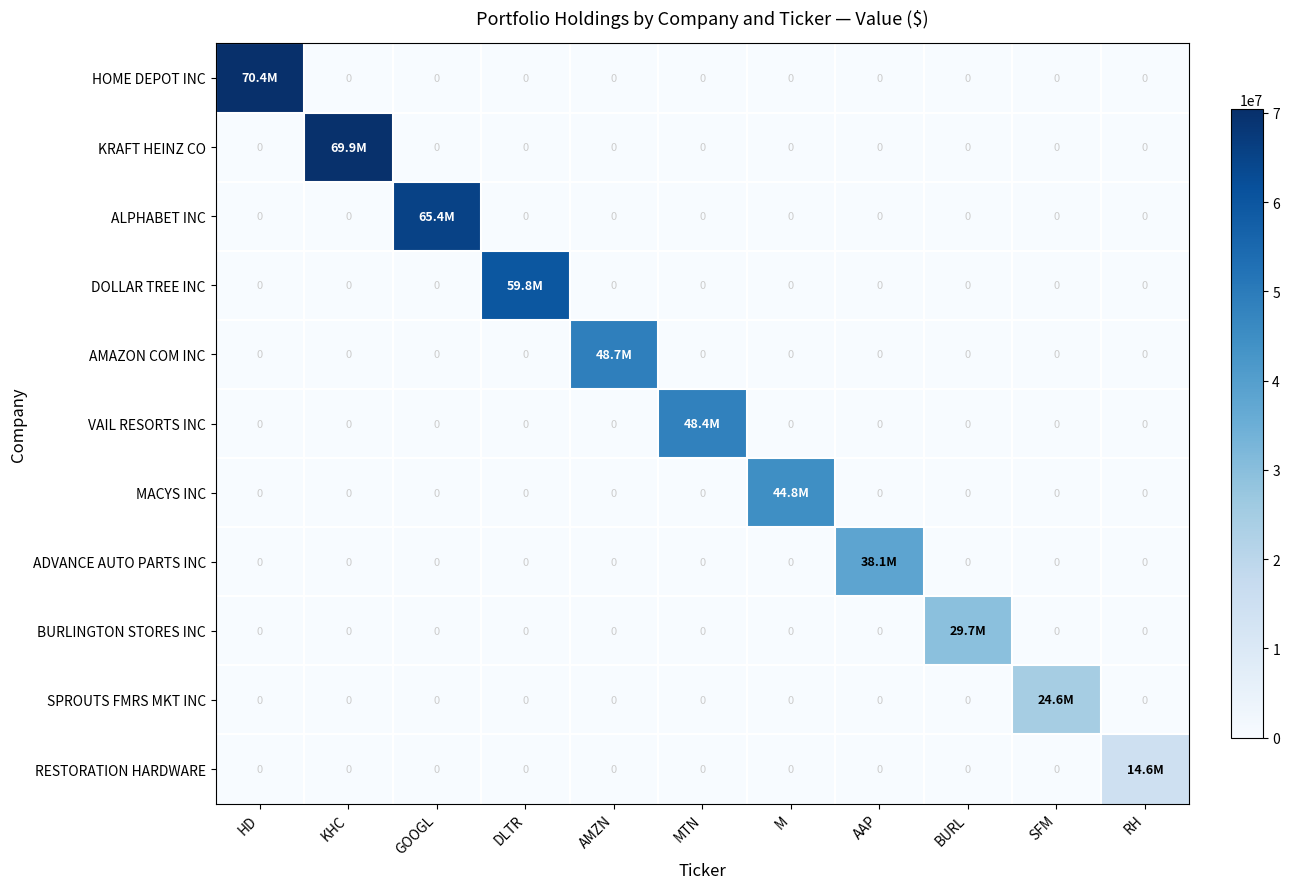

How many data points in RESTORATION HARDWARE are above 0?

1